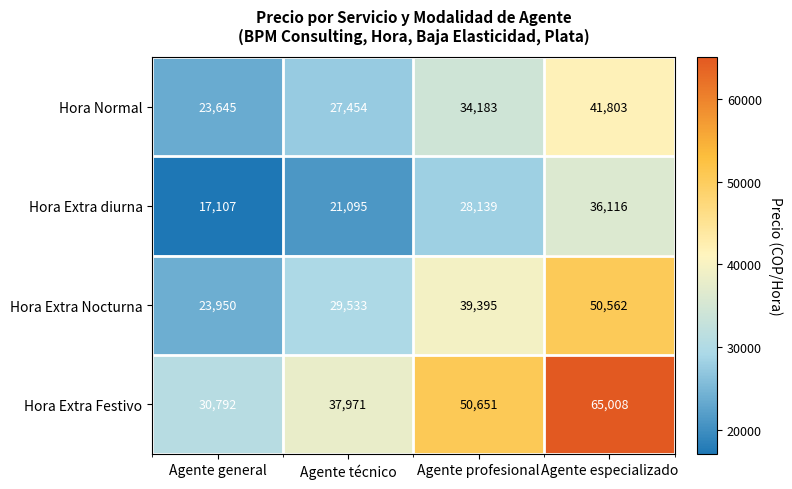

Reading left to right, extract all data points from this chart.

Hora Normal: 23645	27454	34183	41803
Hora Extra diurna: 17107	21095	28139	36116
Hora Extra Nocturna: 23950	29533	39395	50562
Hora Extra Festivo: 30792	37971	50651	65008